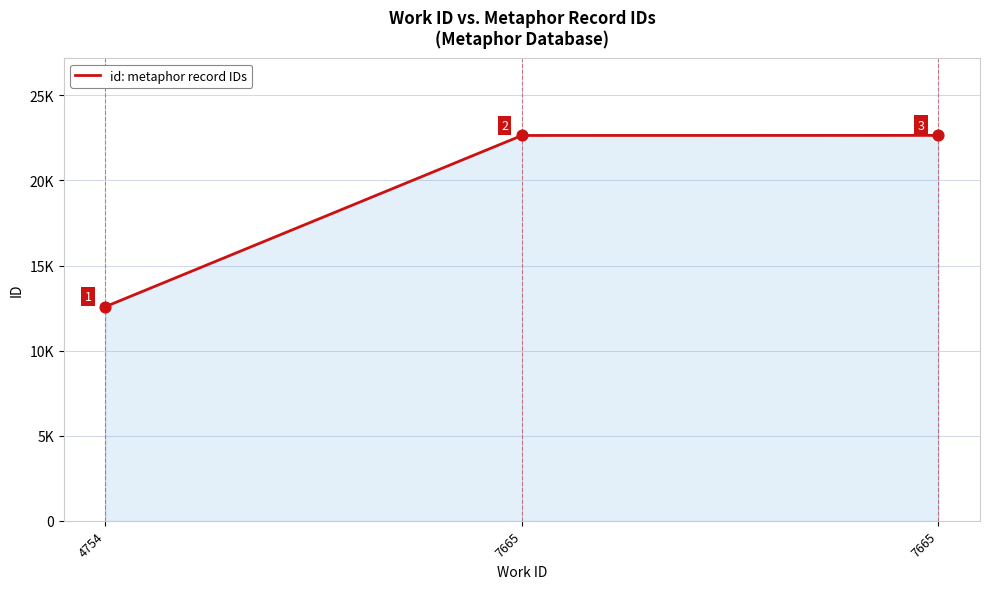

Is this an area chart (filled region under the line)?

Yes